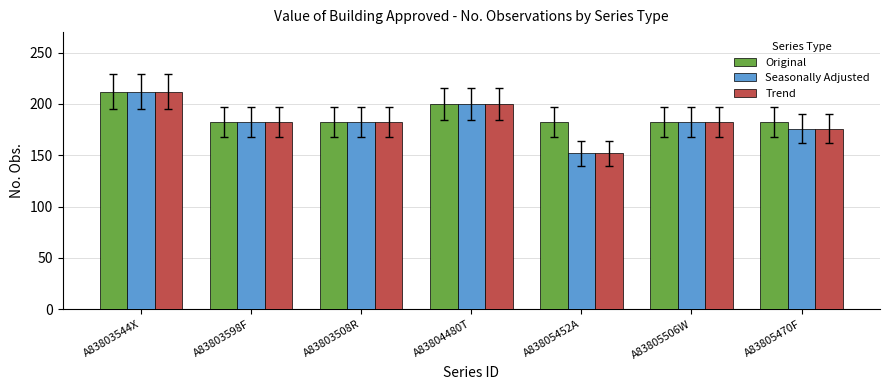

True or false: Original has a value of 182 at A83805470F.

True